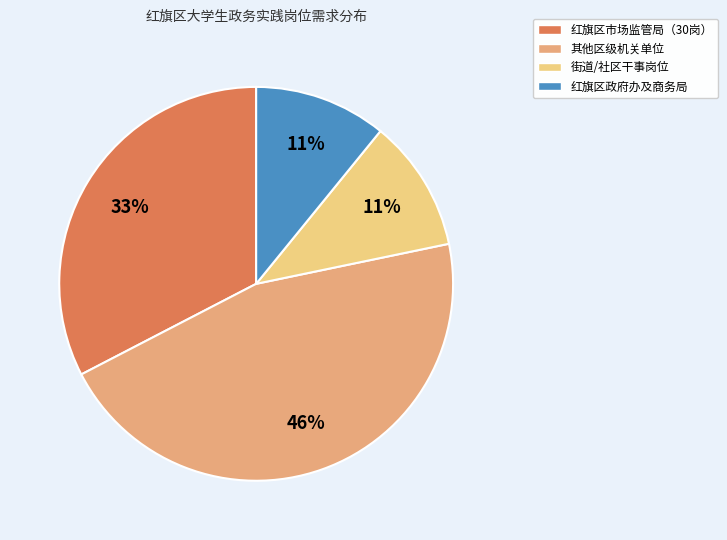

Is there any slice that represents more than half of the pie?

No